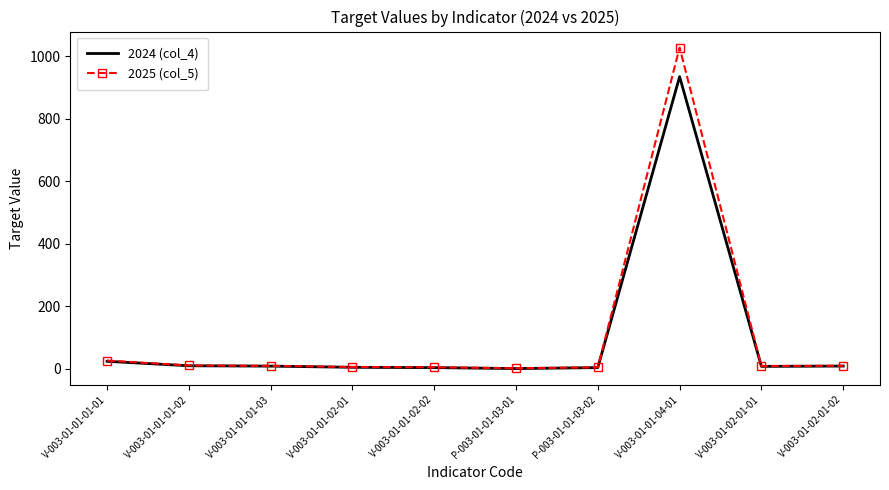

Rank the series by their average value, from highest to lowest.

2025 (col_5), 2024 (col_4)